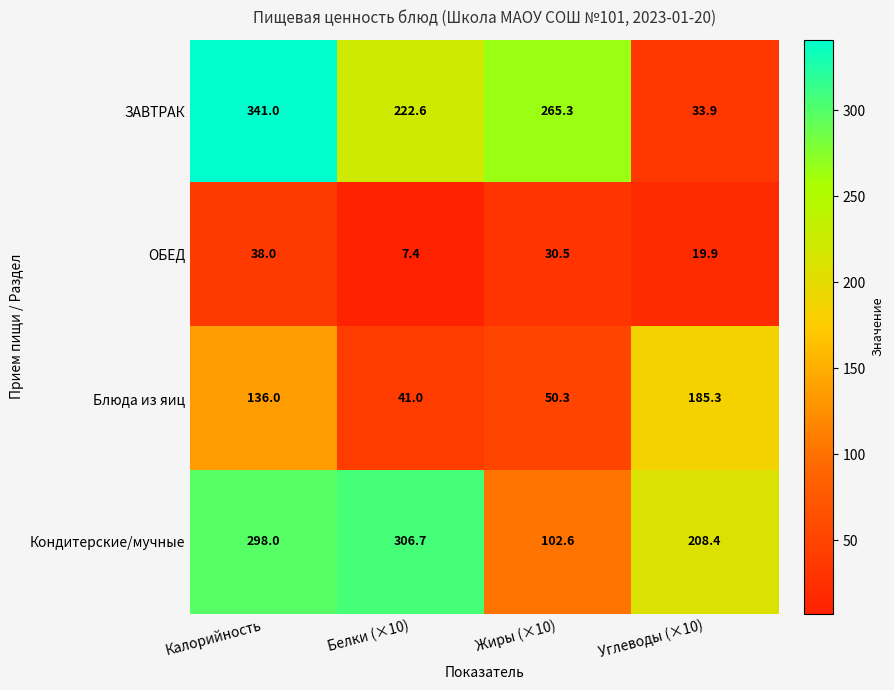

How many values in the ЗАВТРАК series are below 265?

2